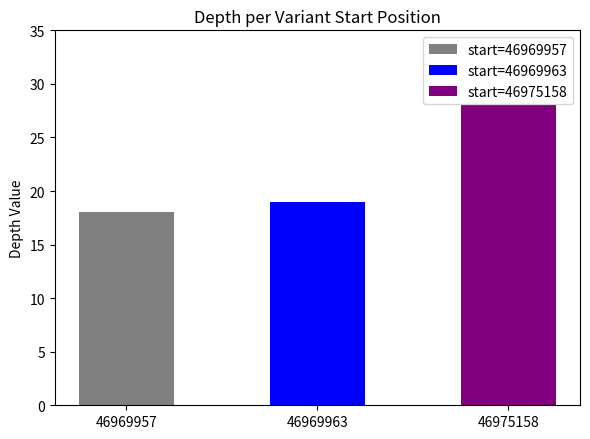

What is the value of the 2nd bar from the left?

19